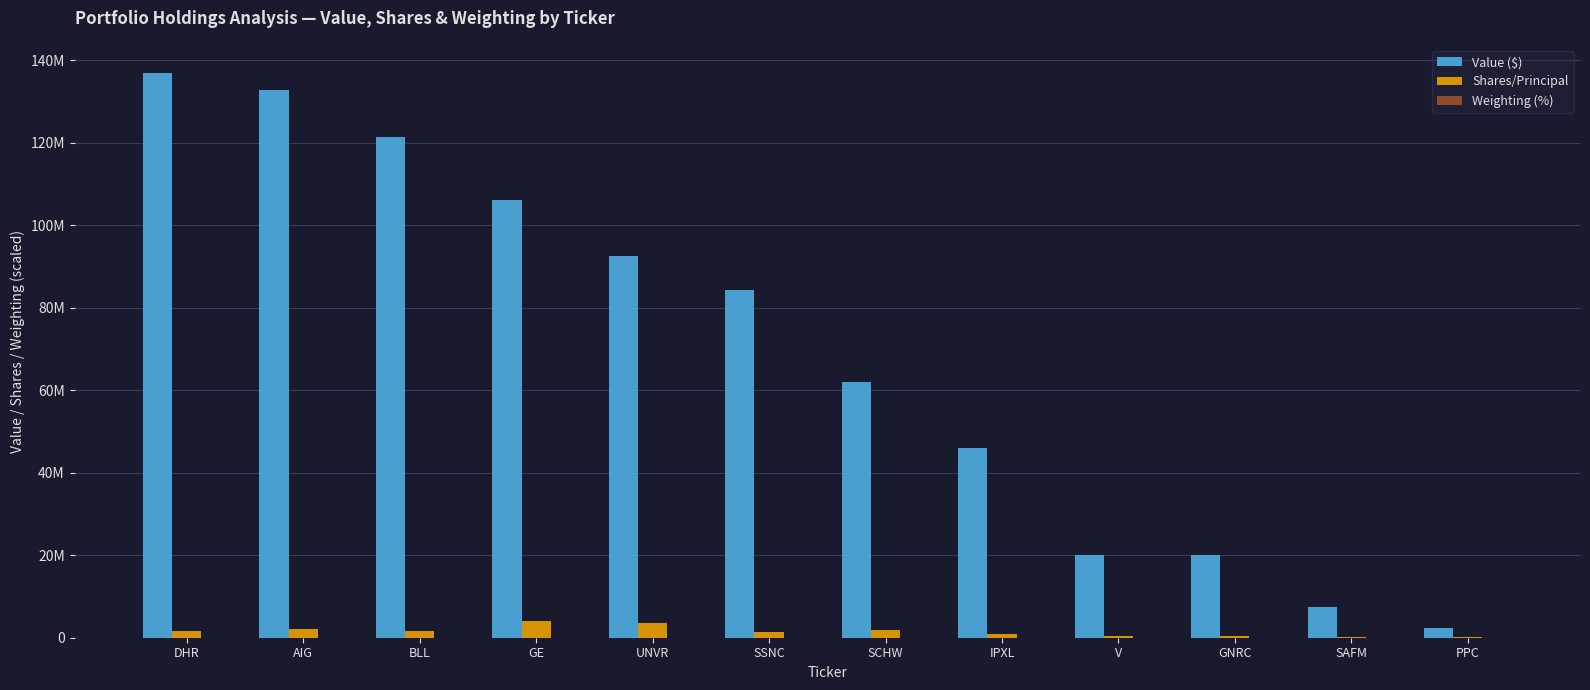

Which label corresponds to the smallest value in the chart?

PPC